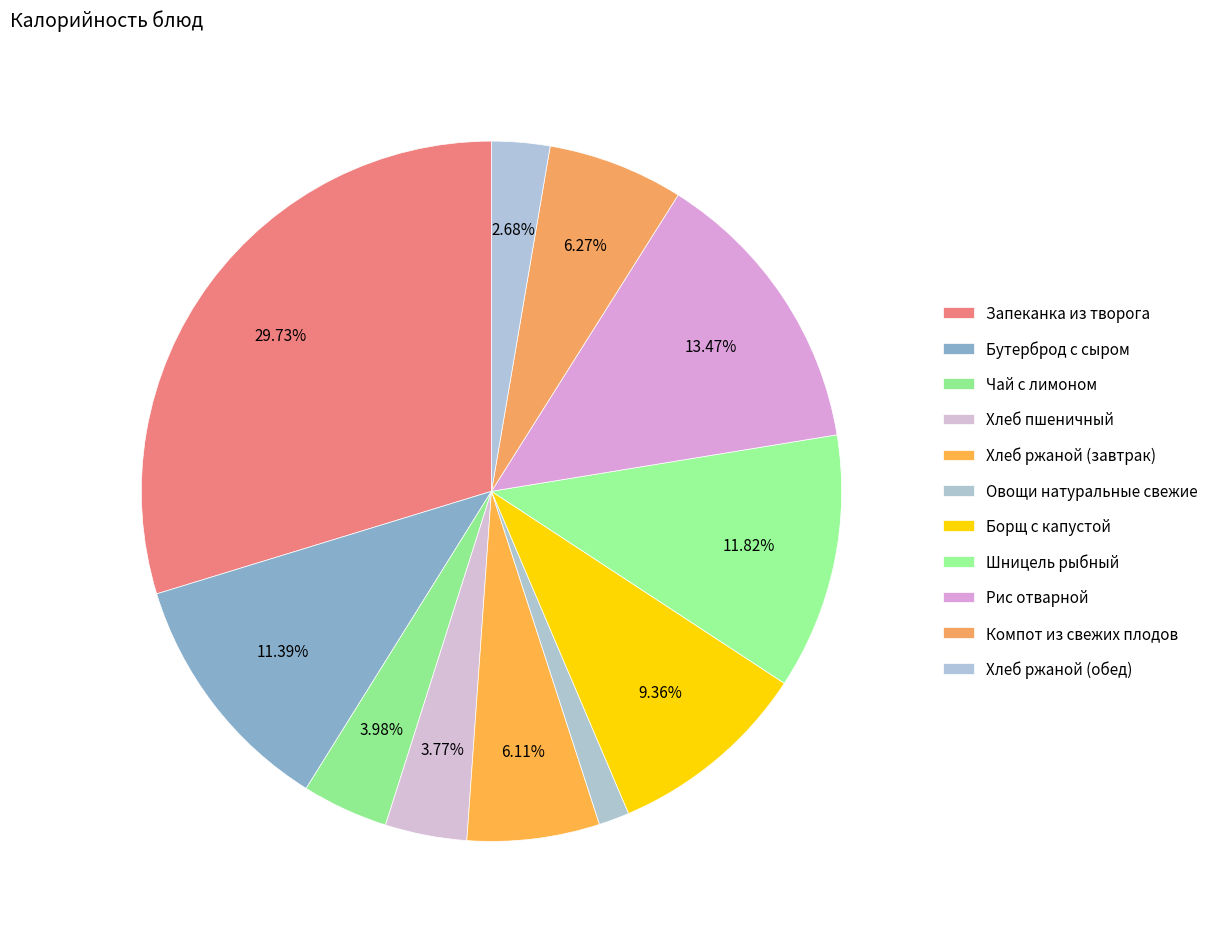

Is it true that Компот из свежих плодов is 1% of the pie?

False